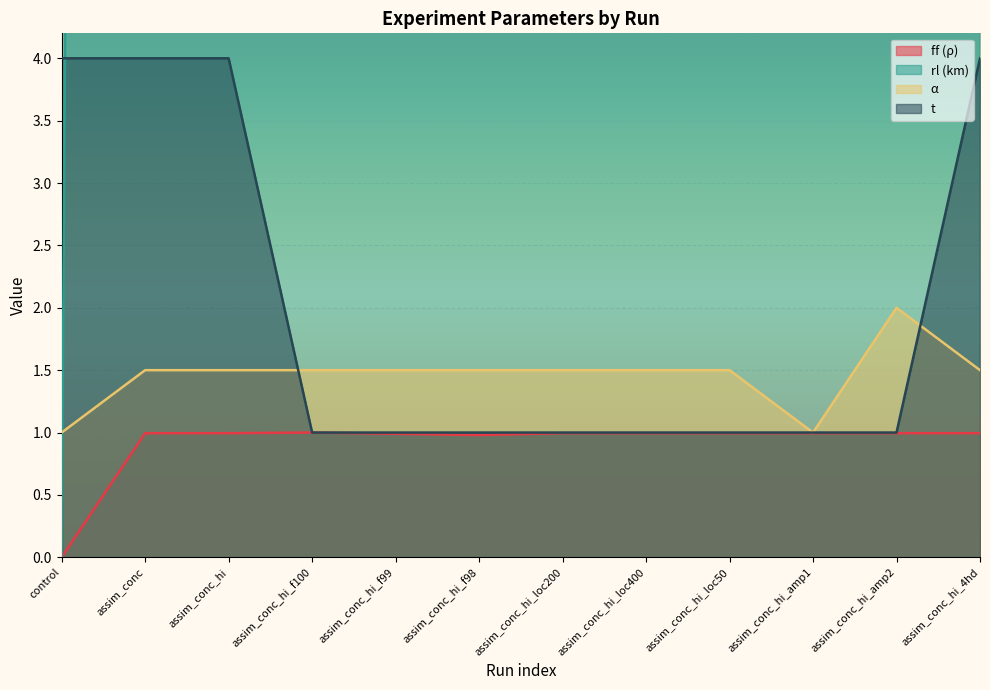

True or false: ff (ρ) and t cross at least once.

False